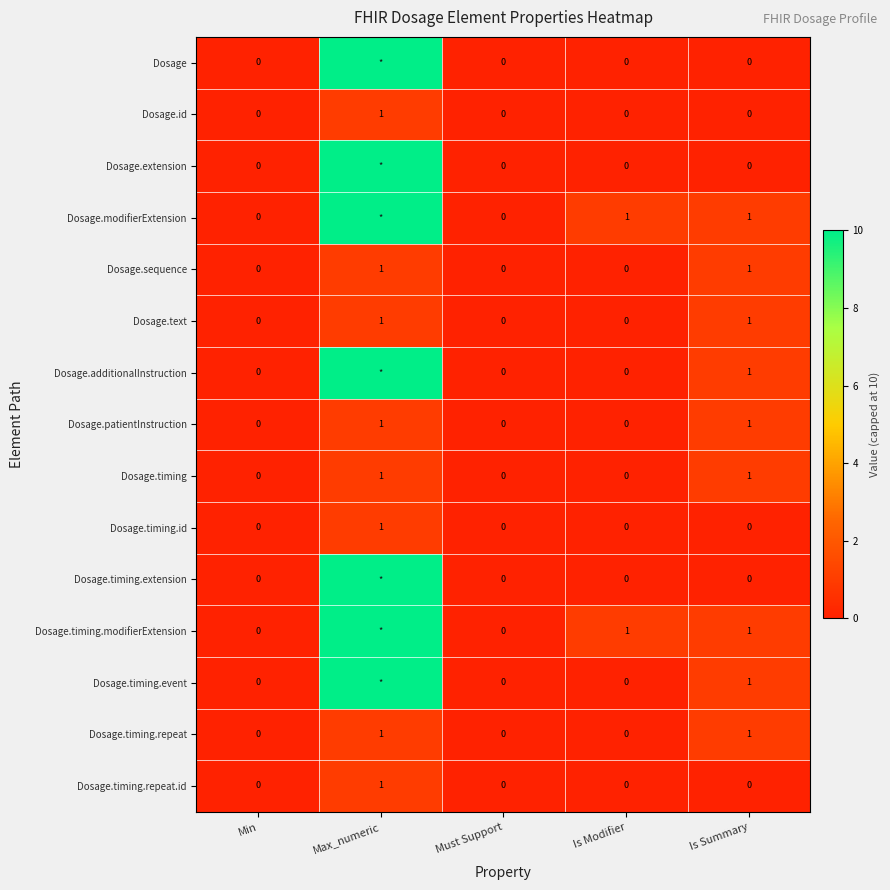

Count the Dosage.patientInstruction values in the range 0 to 1.

5